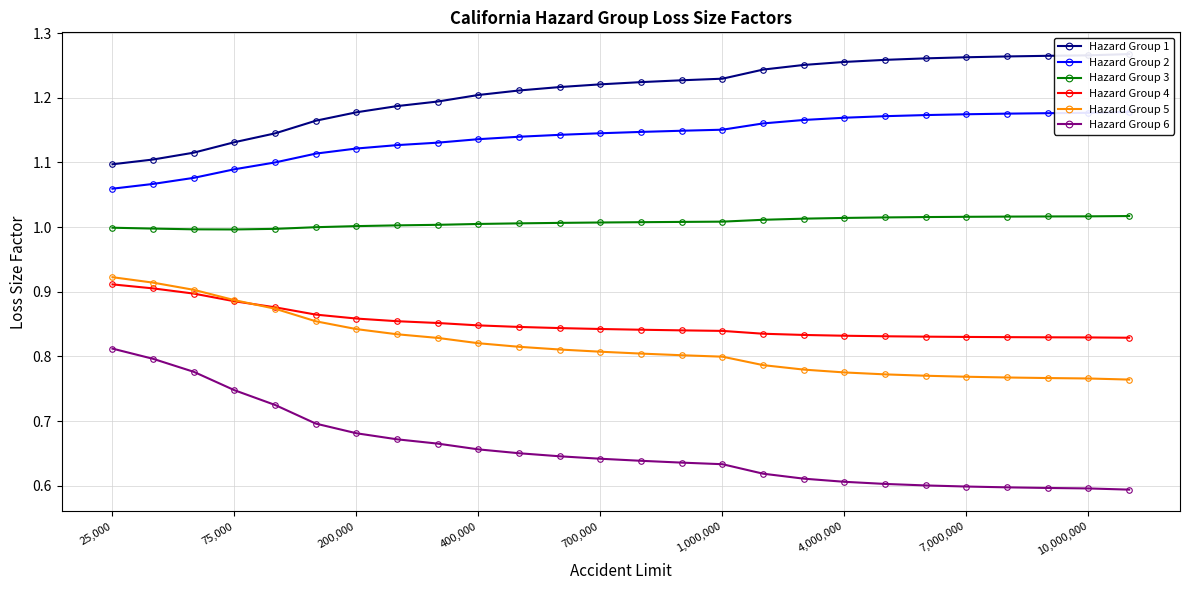

True or false: Hazard Group 5 and Hazard Group 6 intersect in this chart.

False